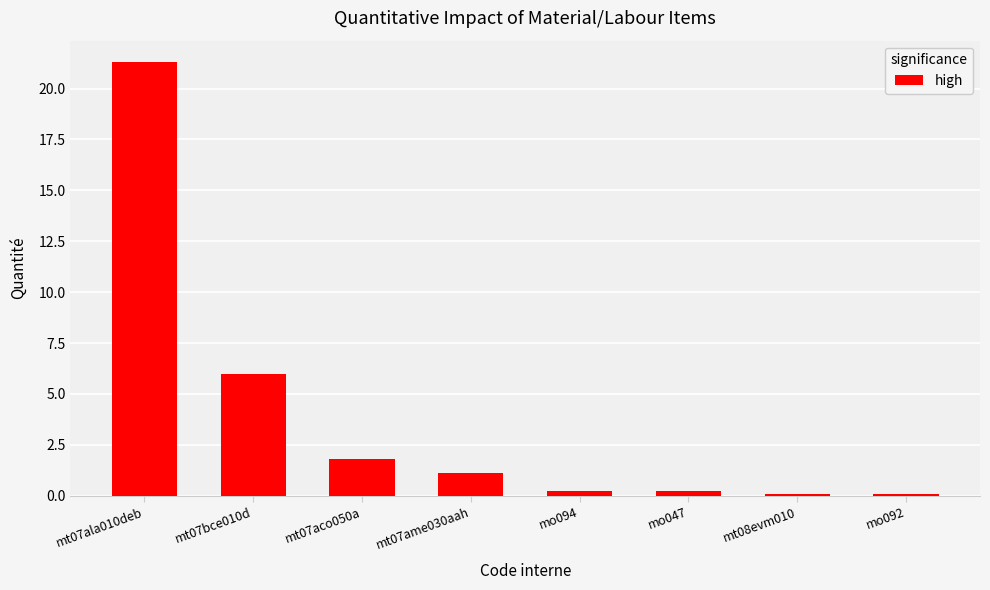

Where does the data first go above 1?

mt07ala010deb